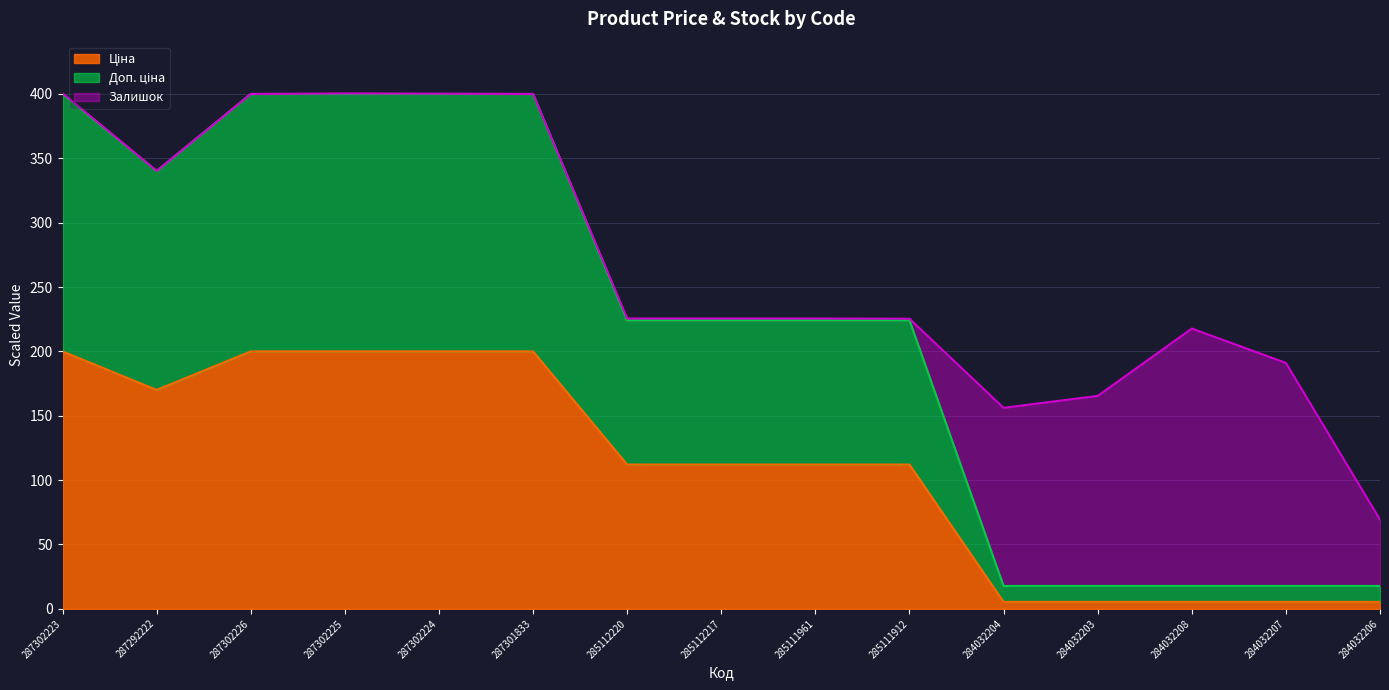

How many values in the Ціна series are below 112?

5